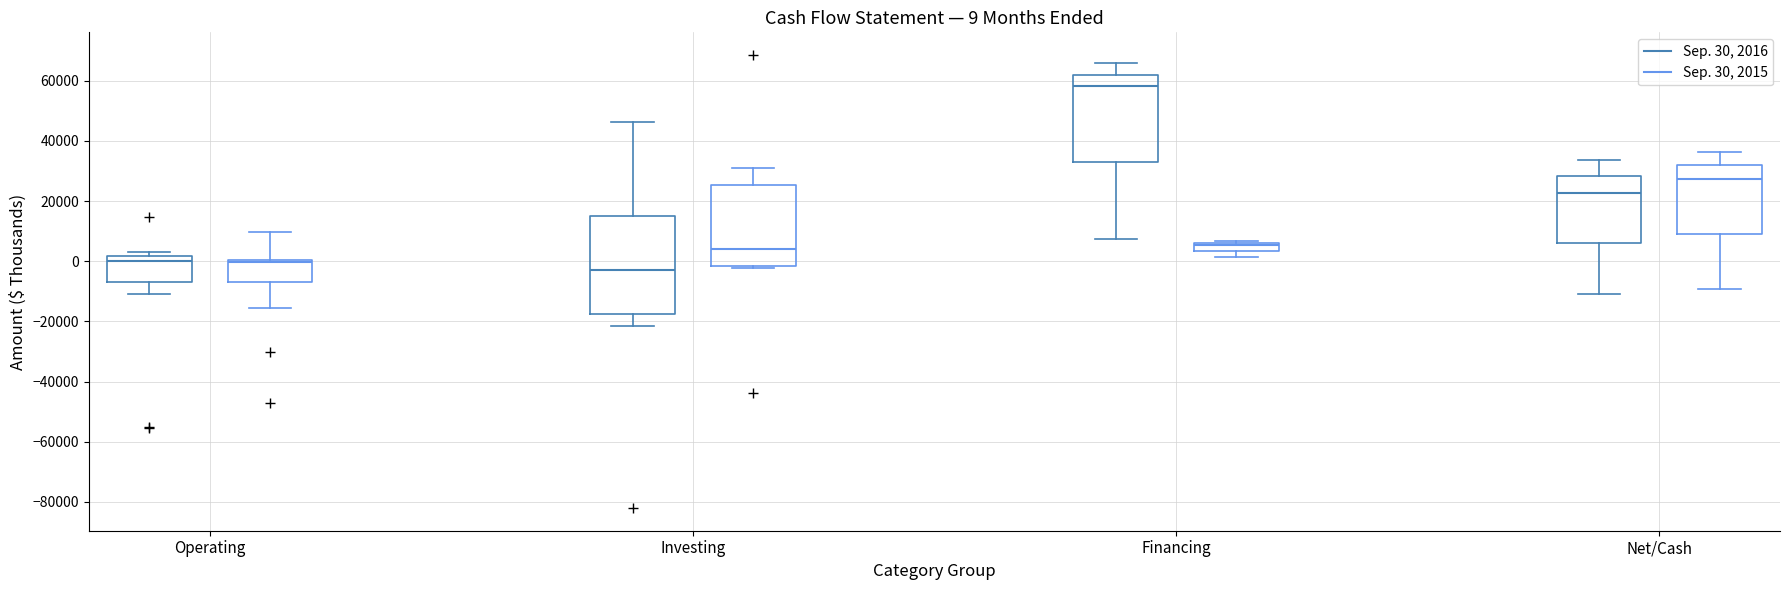

Which box is the tallest, from its lower edge to its upper edge?

Investing (Sep. 30, 2016)